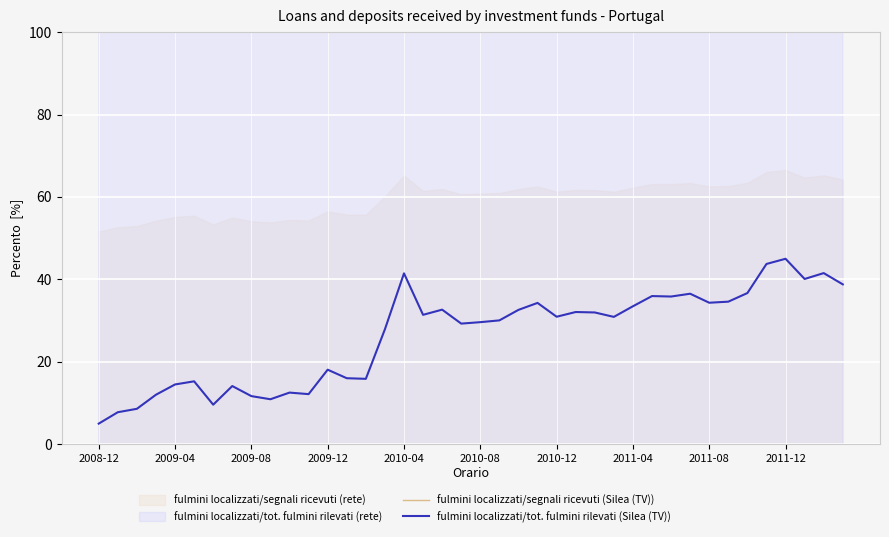

True or false: fulmini localizzati/segnali ricevuti (Silea (TV)) and fulmini localizzati/tot. fulmini rilevati (Silea (TV)) intersect in this chart.

False